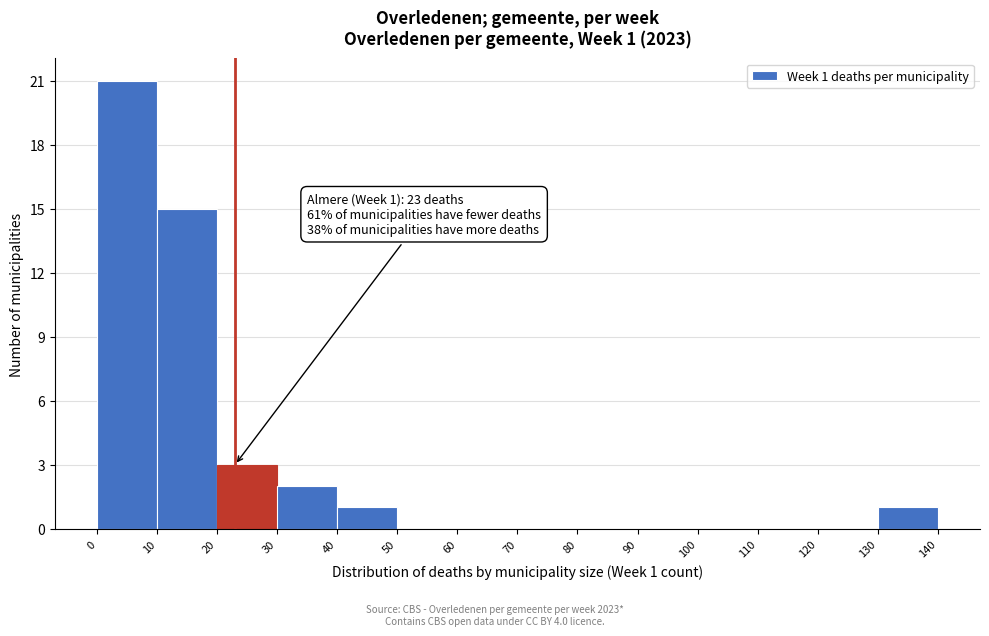

Which range on the x-axis has the tallest bar?

0 to 10